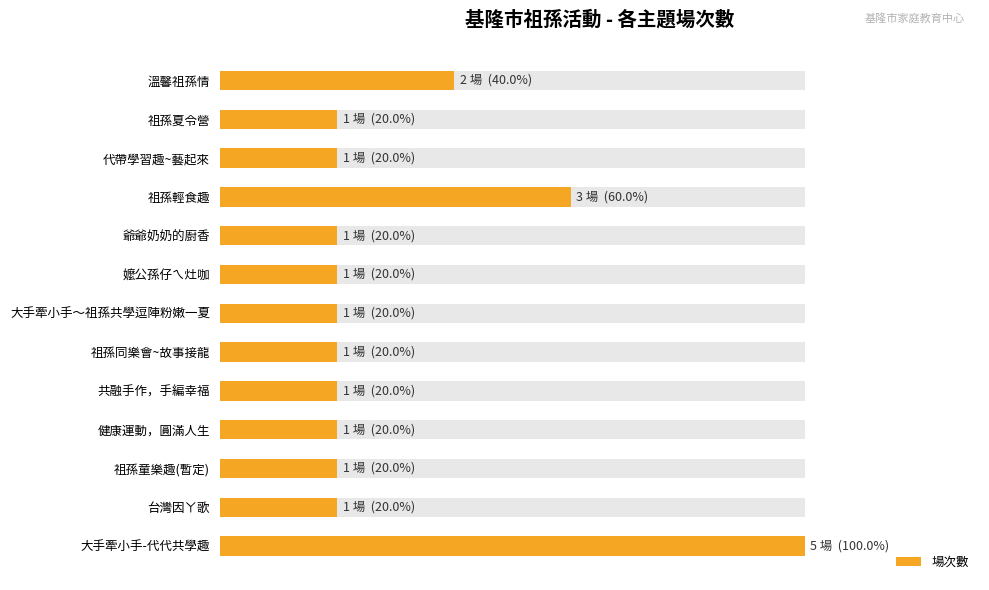

True or false: the data shows 12 at 爺爺奶奶的廚香.

False